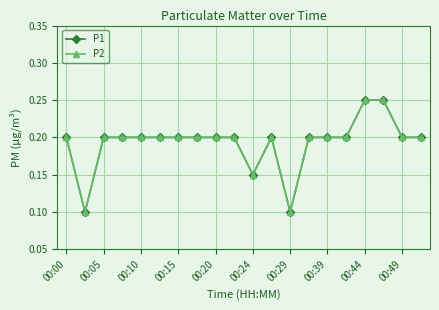

What is the average value of the P1 series?

0.2